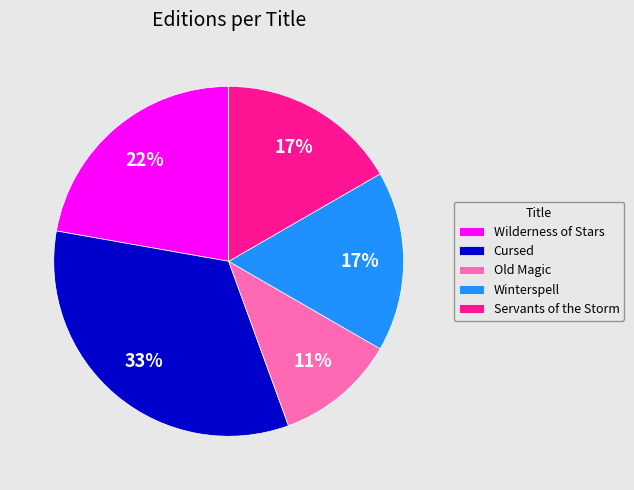

What is the ratio of the value at Old Magic to the value at Cursed?

0.3